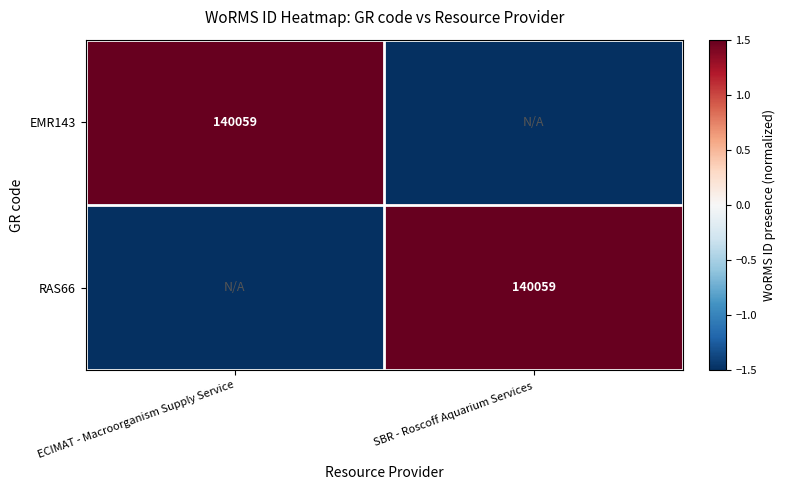

True or false: EMR143 has a value of 140059.0 at ECIMAT - Macroorganism Supply Service.

True